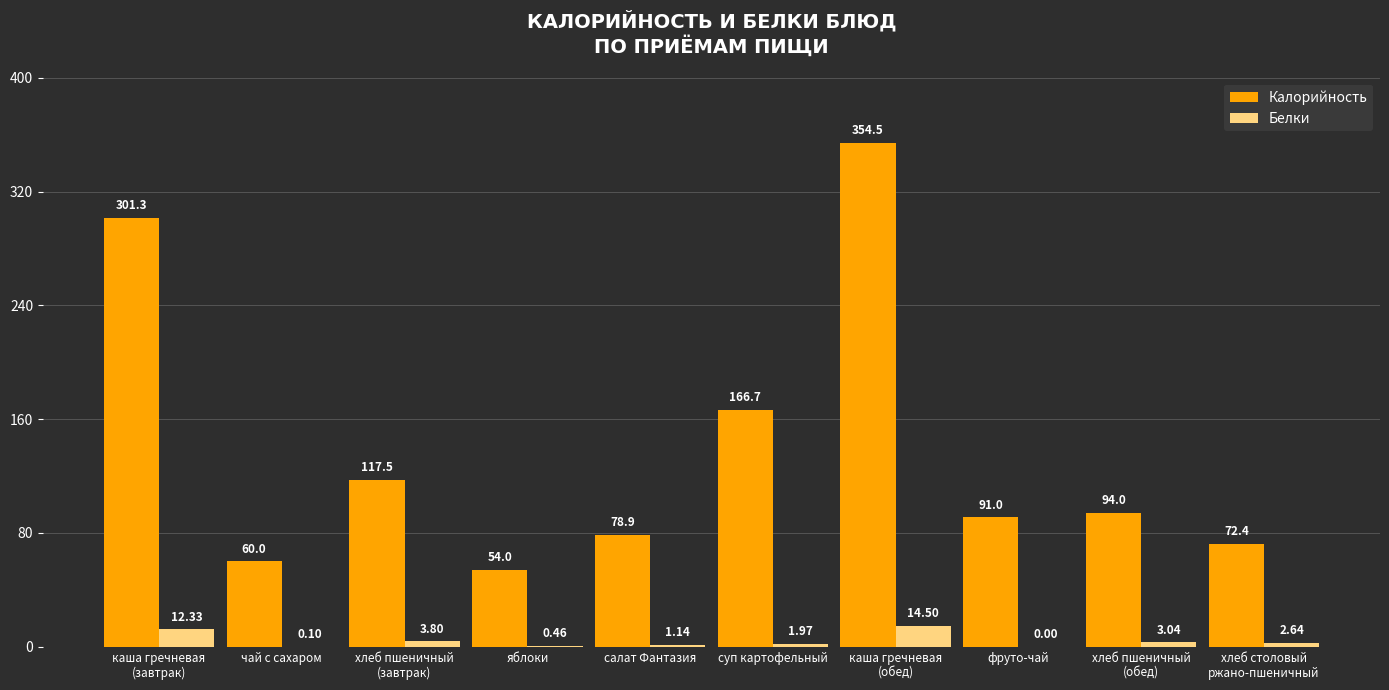

The Калорийность series shows 276.5 at суп картофельный. True or false?

False